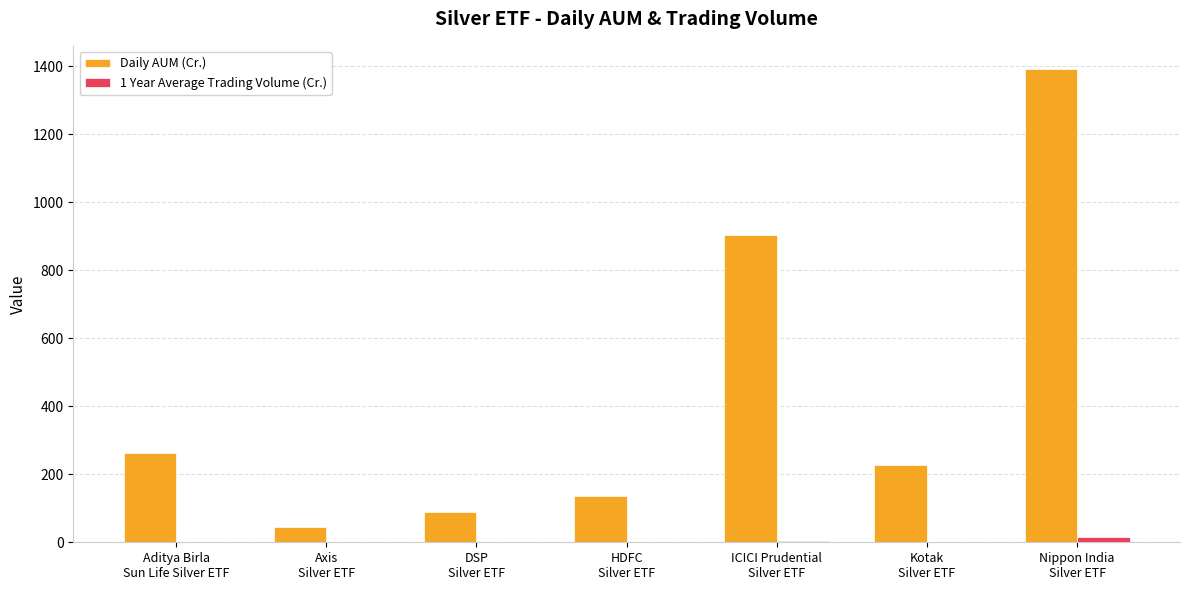

What is the maximum value shown in the chart?

1390.2